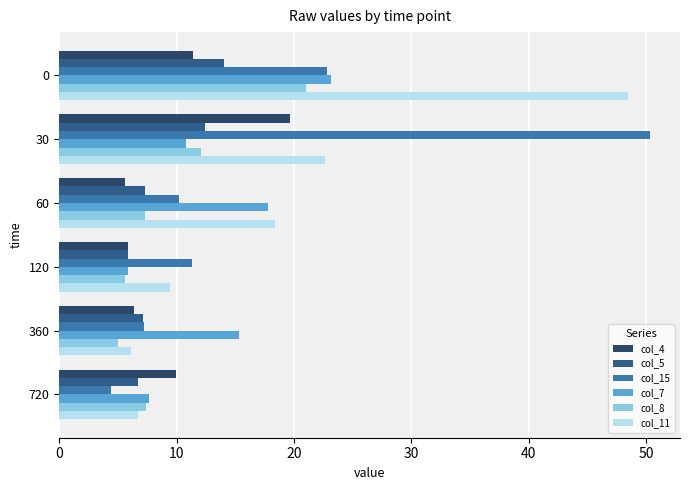

True or false: col_7 has a value of 5.3 at 30.

False